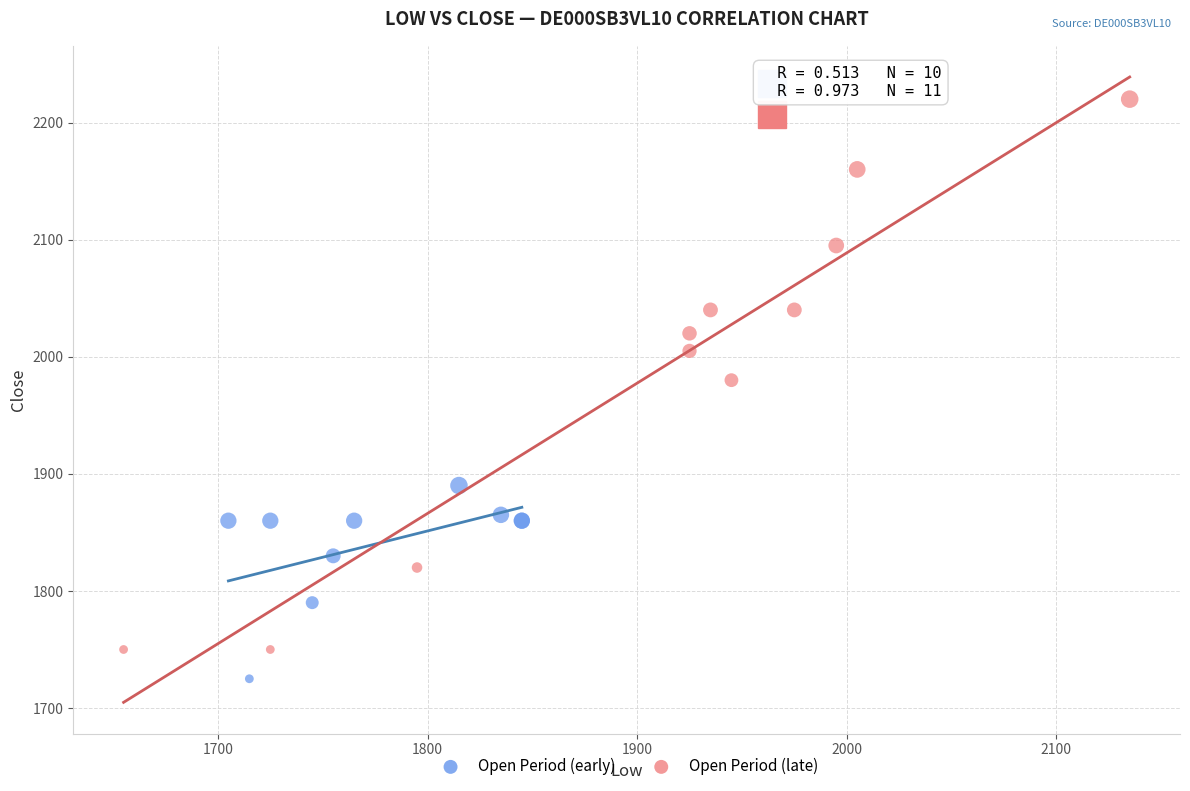

Which series has the widest spread of Y values?

Open Period (late)